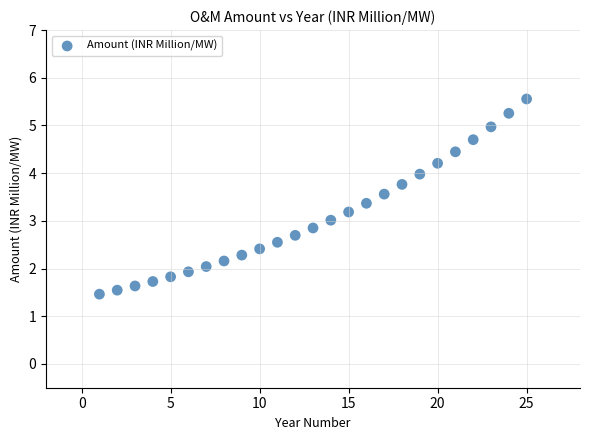

What is the range of Y values (max minus min)?

4.1